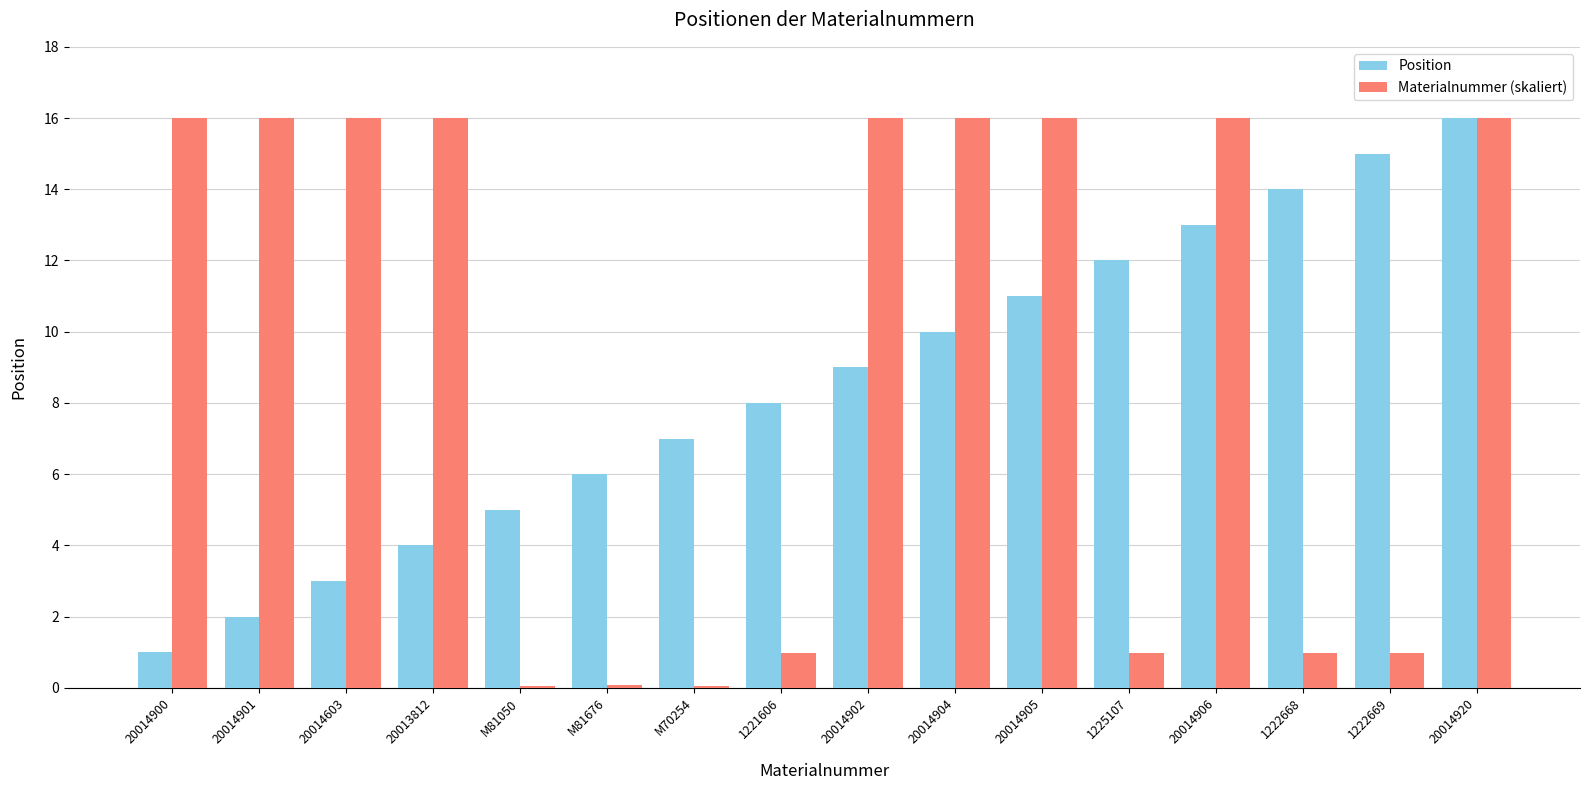

How many data points does each series have?

16